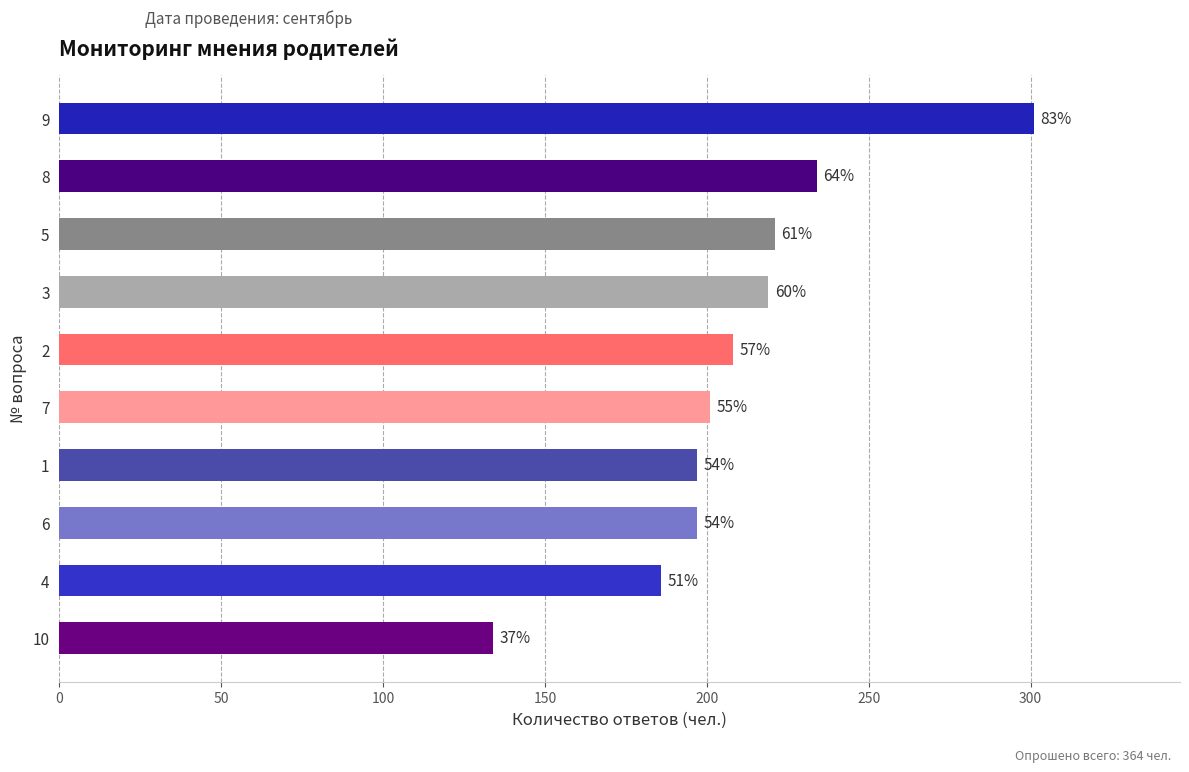

What is the average value?

210